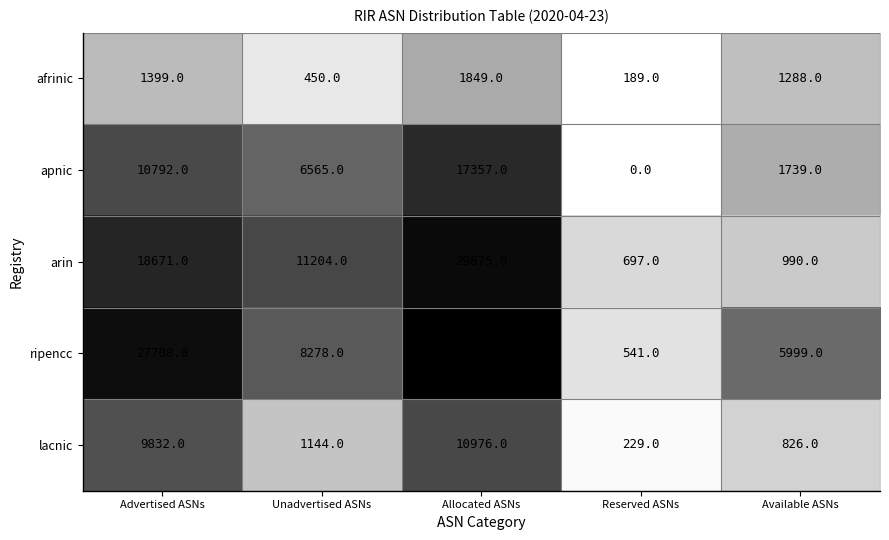

Rank the series by their average value, from highest to lowest.

ripencc, arin, apnic, lacnic, afrinic